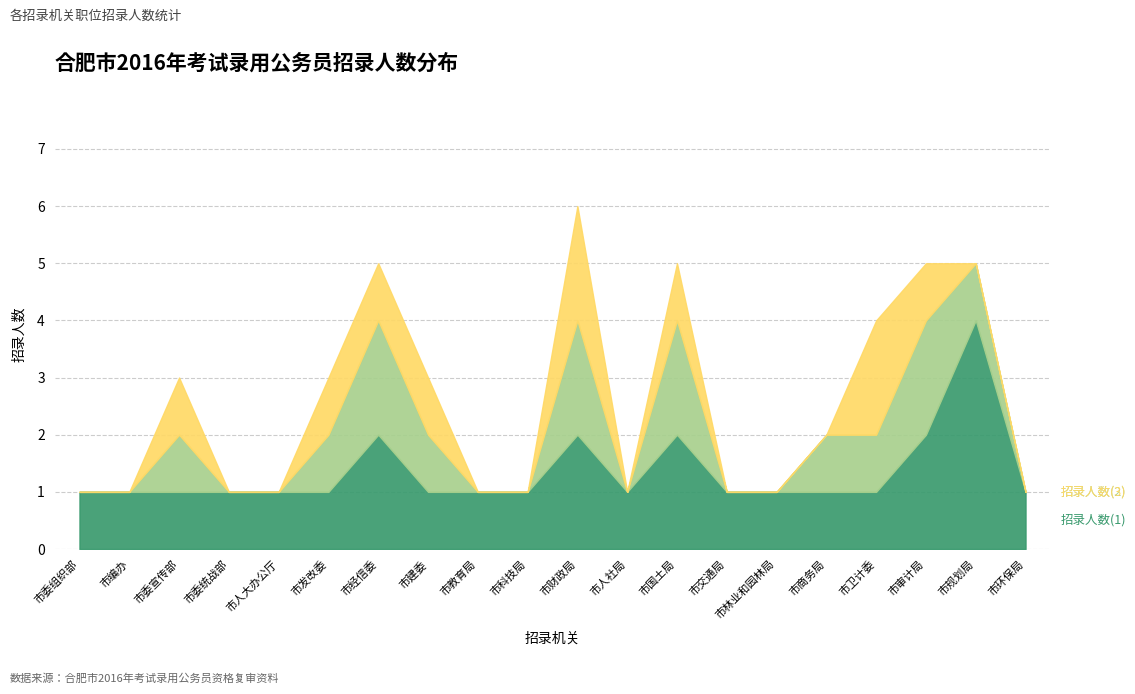

At which category is the sum across all series the highest?

市财政局